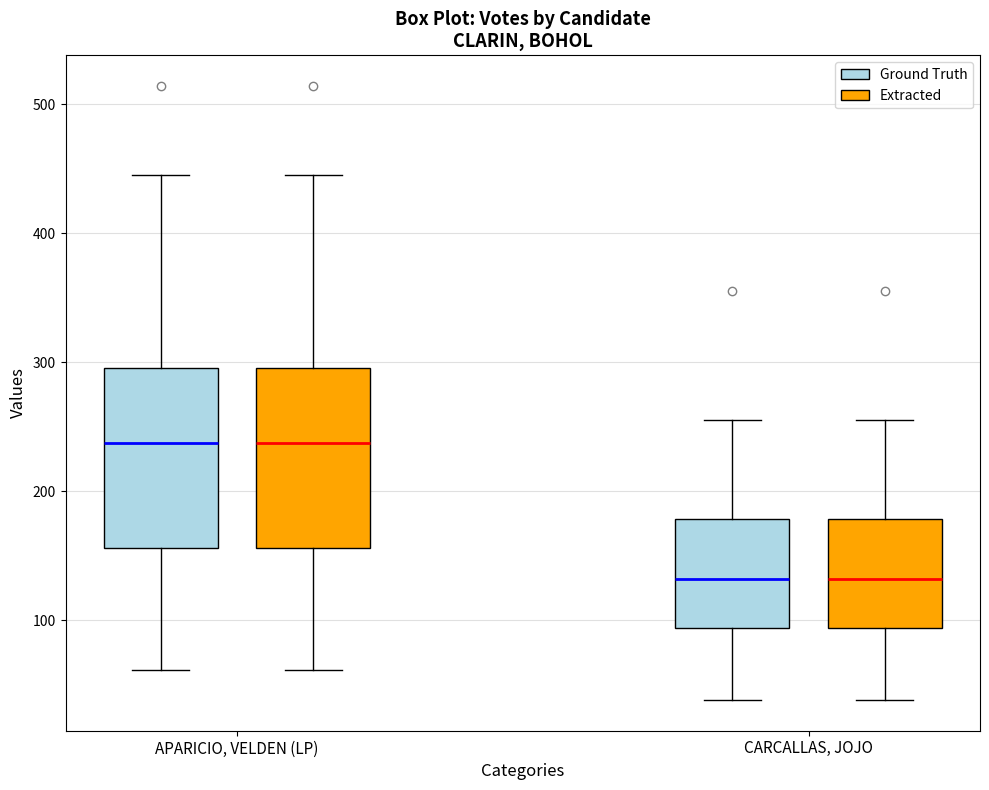

Where does the upper whisker of the box for CARCALLAS, JOJO (Ground Truth) end on the y-axis? The values are not printed on the chart, so give them approximately, as read against the axis.

260